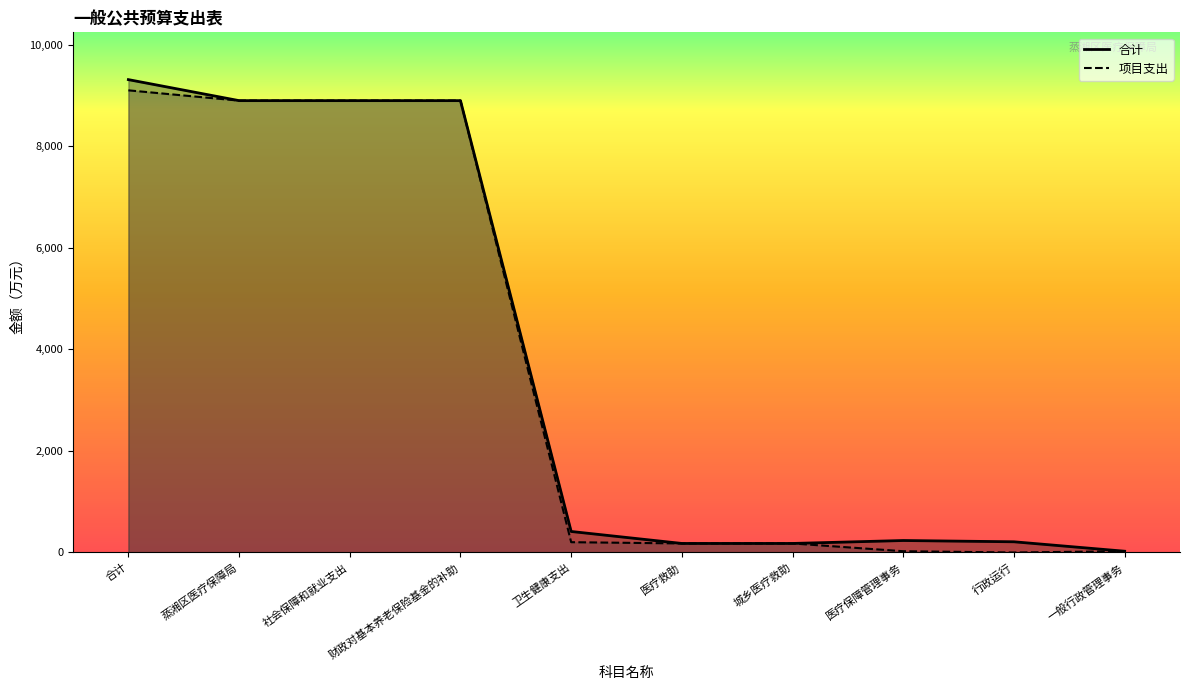

Where is the first local maximum for 合计?

医疗保障管理事务